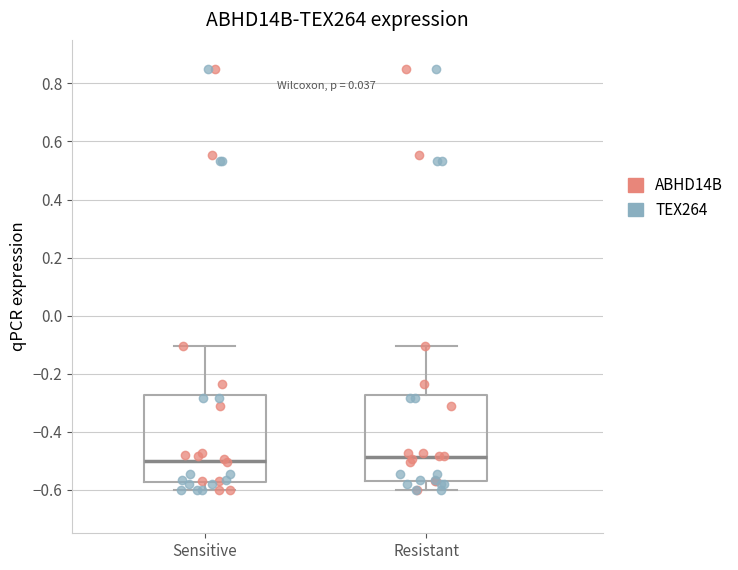

Reading left to right, read every box against the y-axis: the position of its median line, the range the box covers, and the ends of its whiskers. The values are not printed on the chart, so give them approximately, as read against the axis.

Sensitive: median -0.50, box -0.58 to -0.28, whiskers -0.60 to -0.10
Resistant: median -0.48, box -0.58 to -0.28, whiskers -0.60 to -0.10